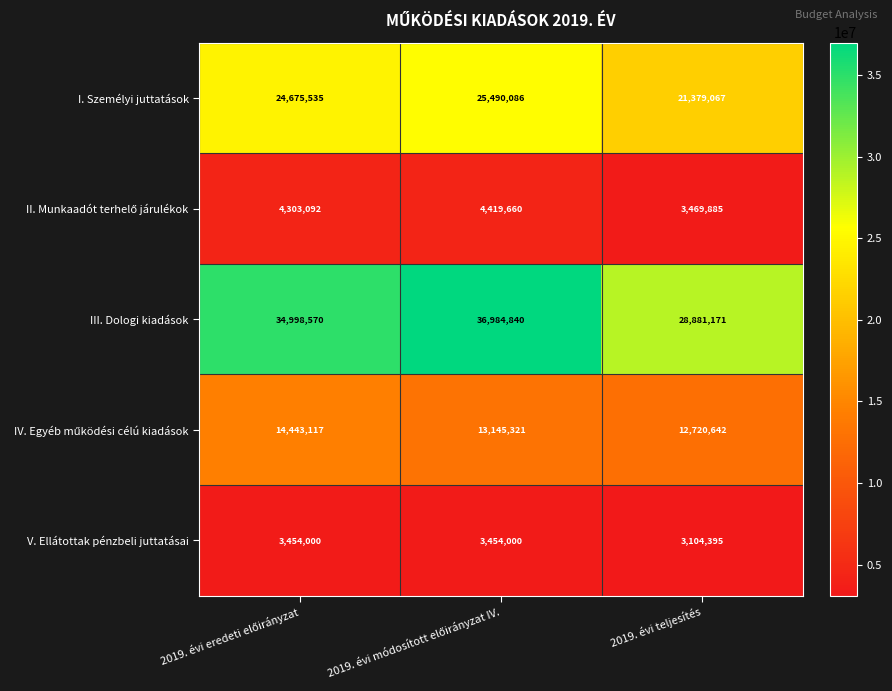

Which series has the widest spread of values?

III. Dologi kiadások